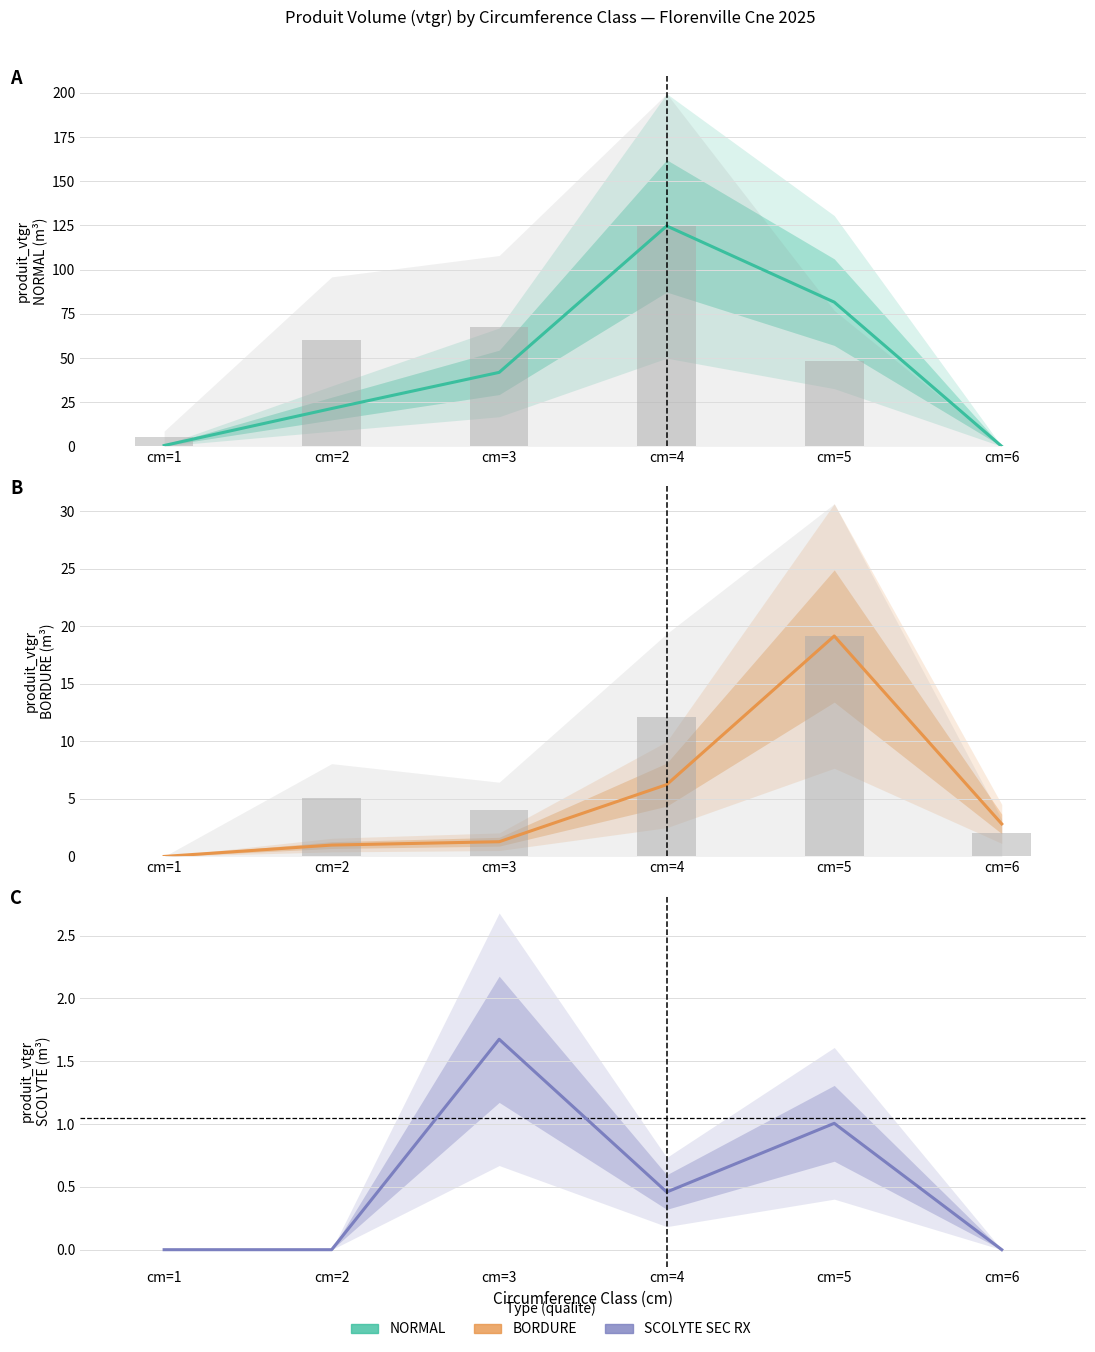

Which series has the largest total across all categories?

NORMAL produit_vtgr